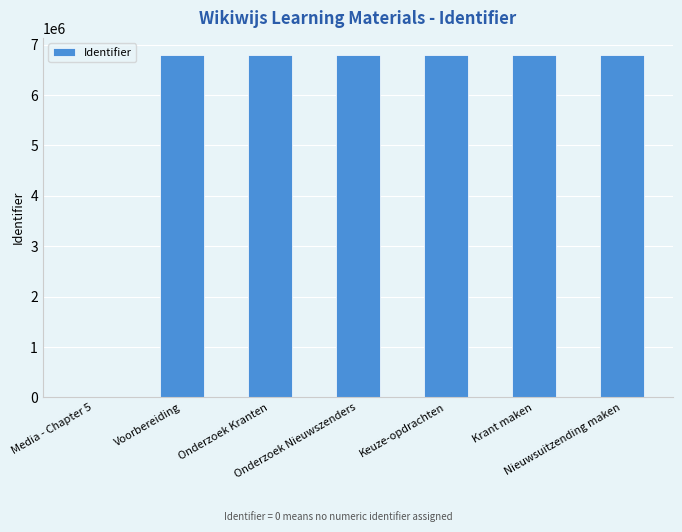

What is the maximum value shown in the chart?

6795449